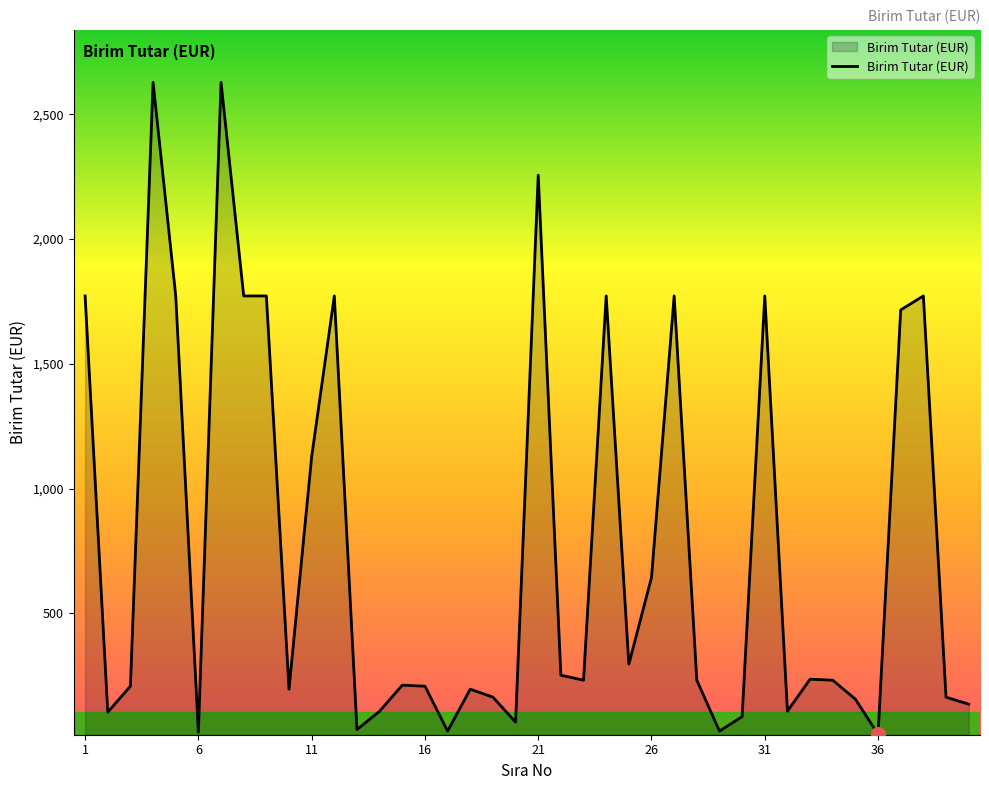

What is the difference between the maximum and minimum values?

2613